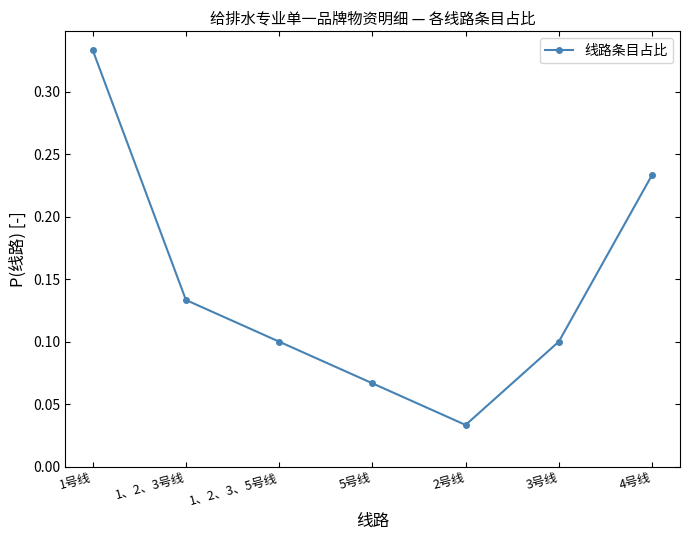

At which category does the chart reach its minimum across all series?

2号线